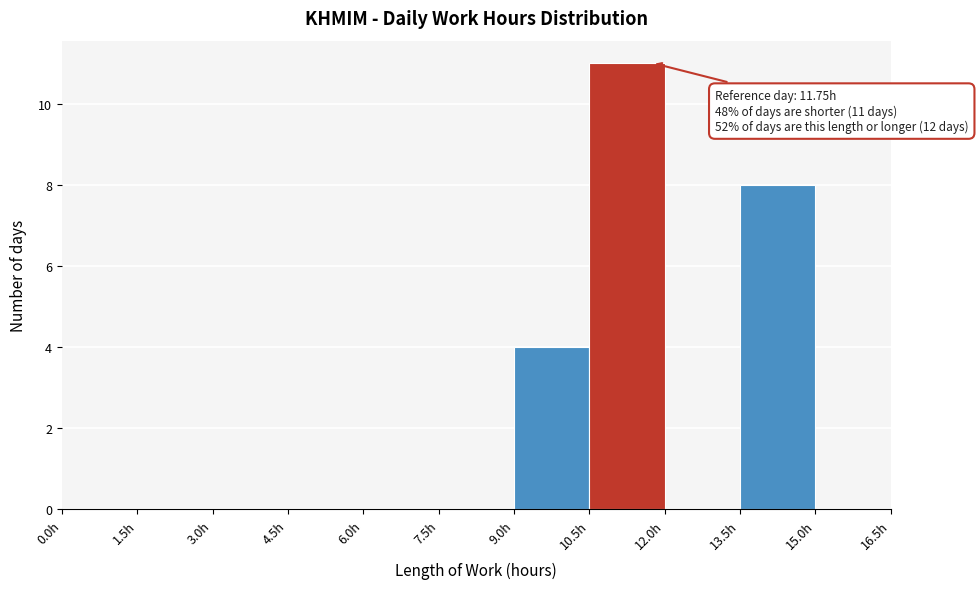

Over which range of the x-axis is the bar tallest?

10.5 to 12.0